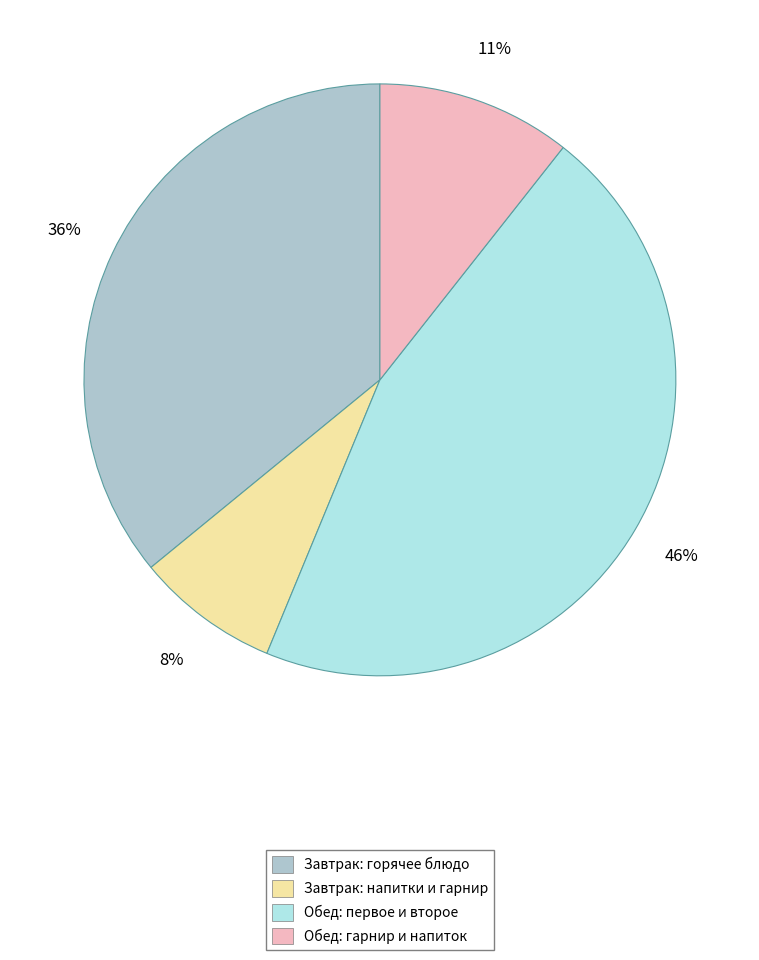

Is there any slice that represents more than half of the pie?

No